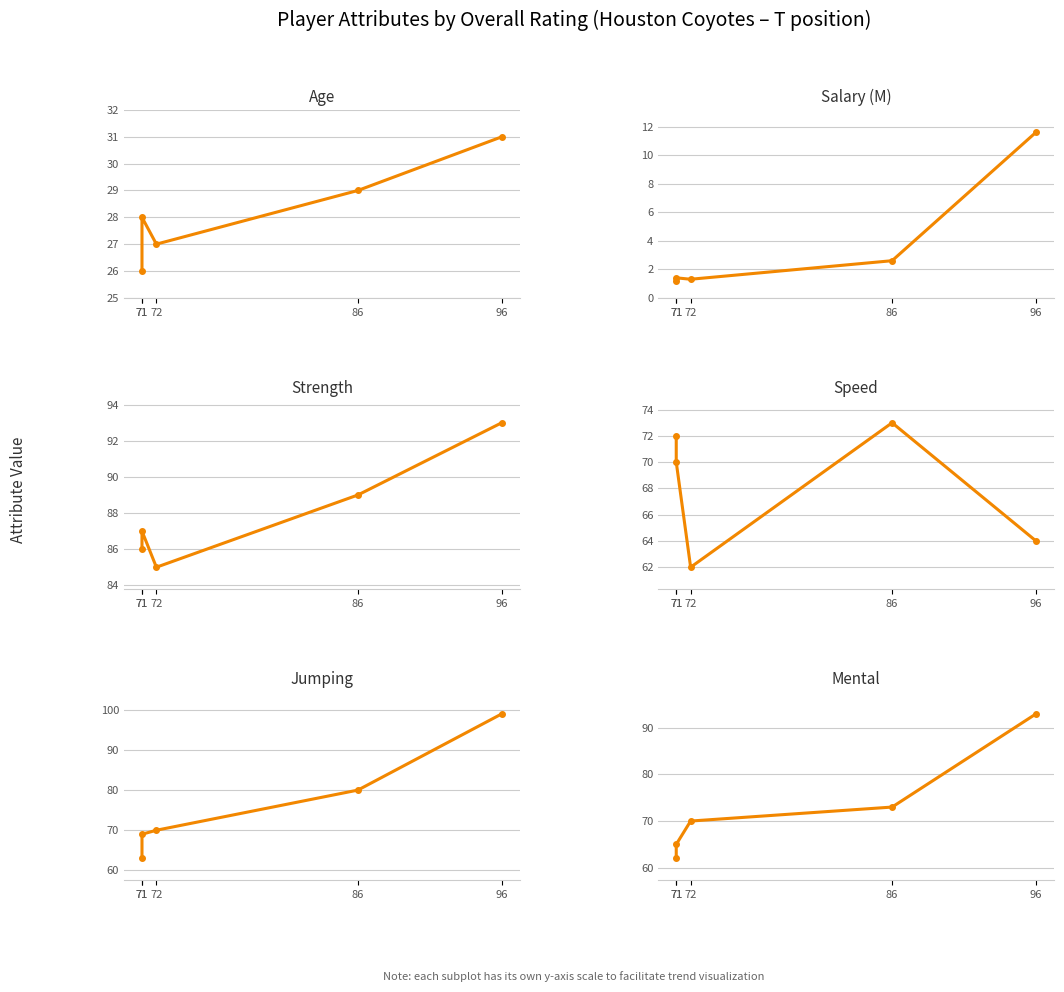

What is the value of the mental point at the 1st from the left?

93.0